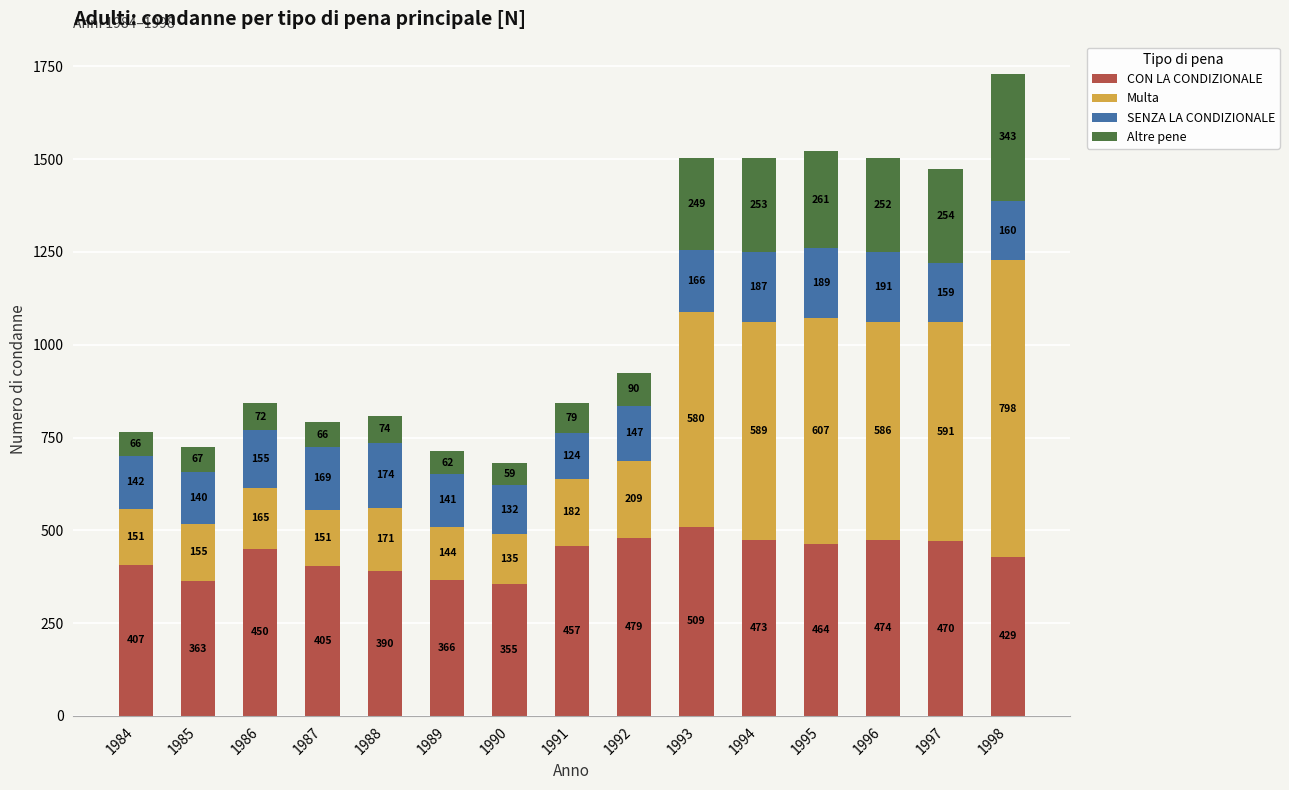

List the labels in order of CON LA CONDIZIONALE value, smallest first.

1990, 1985, 1989, 1988, 1987, 1984, 1998, 1986, 1991, 1995, 1997, 1994, 1996, 1992, 1993